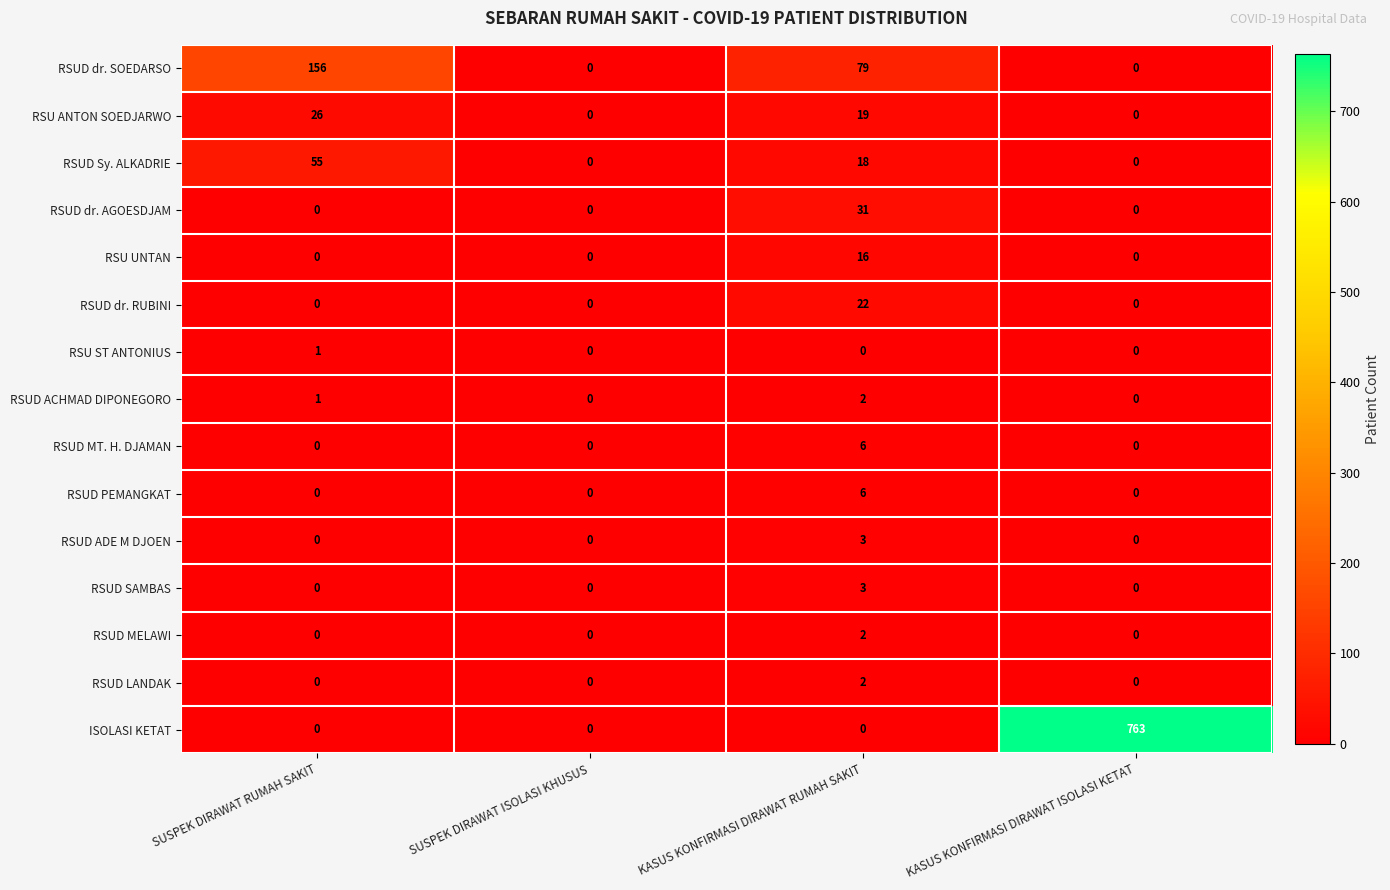

What is the difference between the RSU ANTON SOEDJARWO values at KASUS KONFIRMASI DIRAWAT RUMAH SAKIT and SUSPEK DIRAWAT ISOLASI KHUSUS?

19